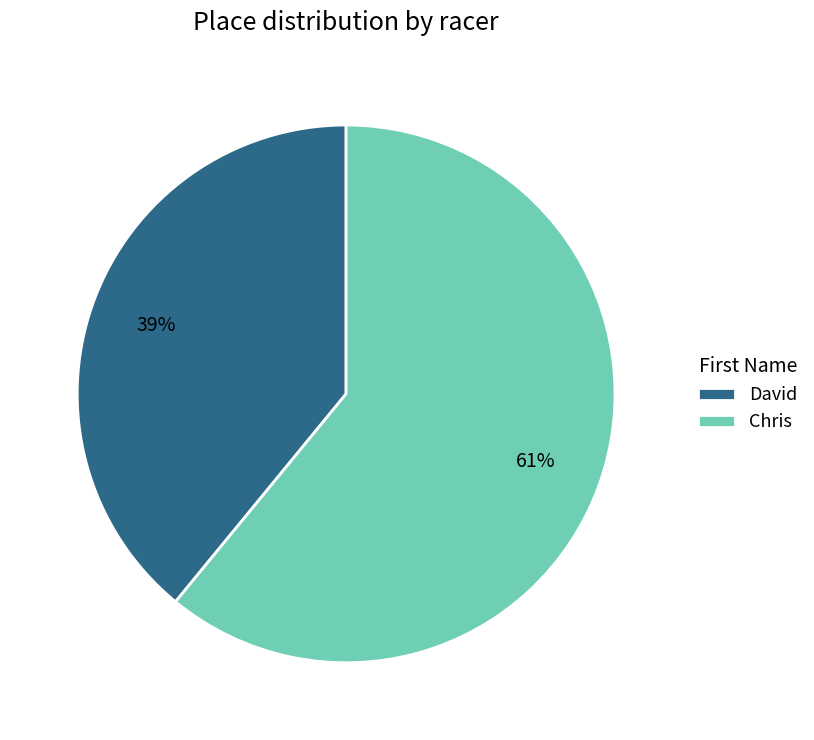

What percentage is the David slice, to the nearest percent?

39%